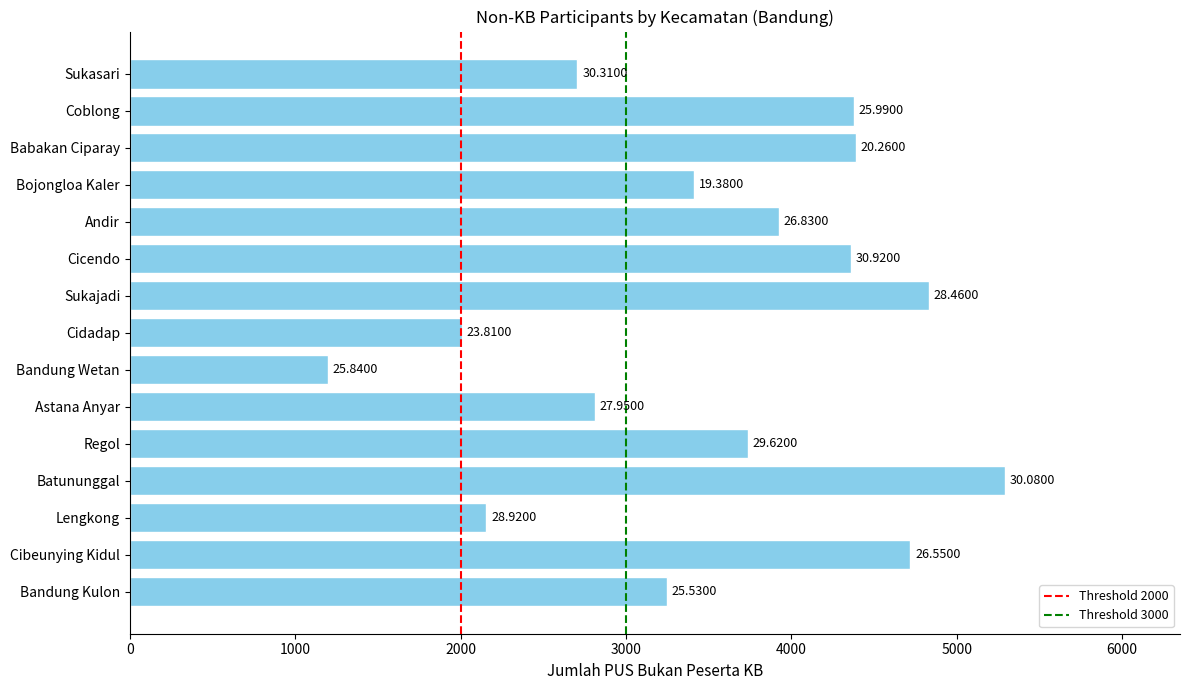

Does the chart contain any negative values?

No